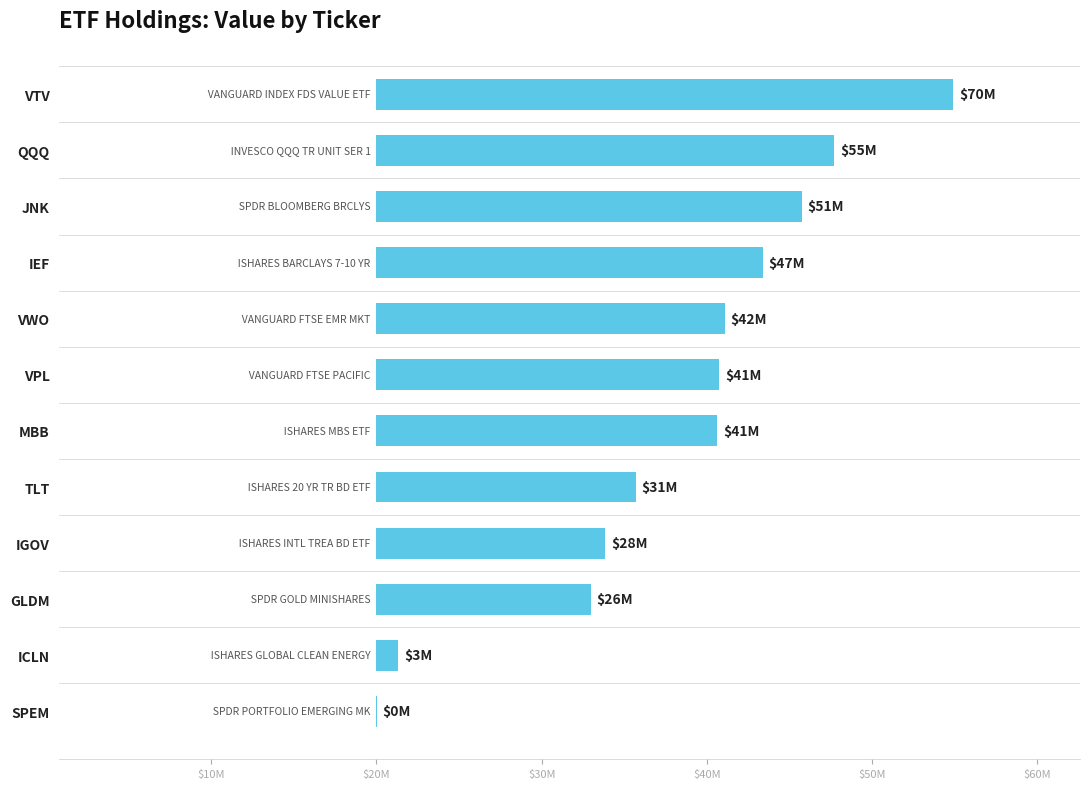

What is the maximum value shown in the chart?

69841000